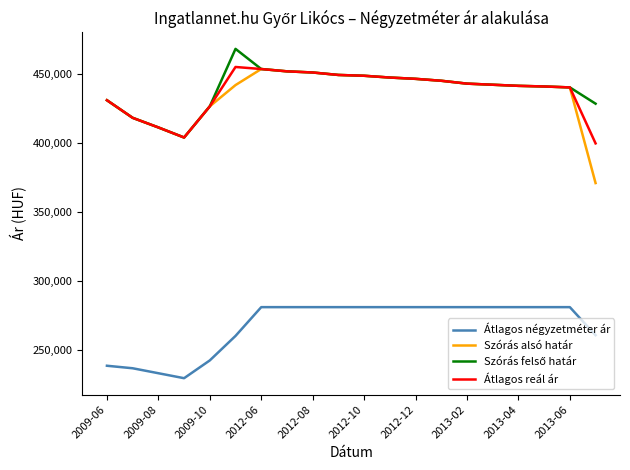

Which series has the largest range (max minus min)?

Szórás alsó határ